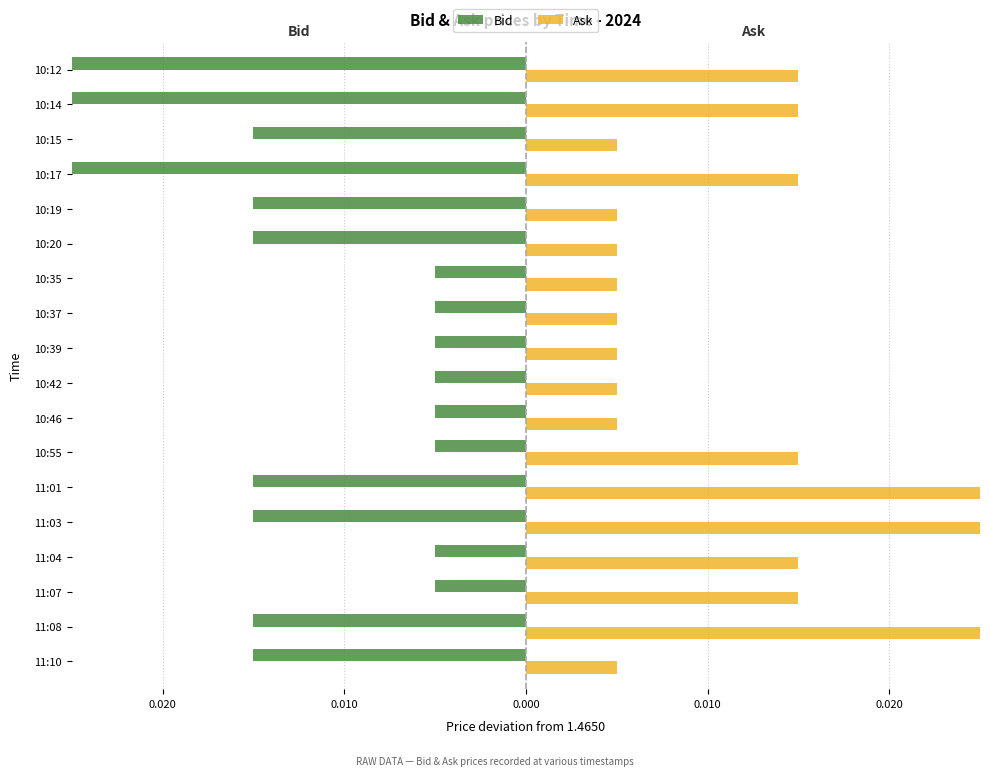

What are all the series names shown in the legend?

Bid, Ask